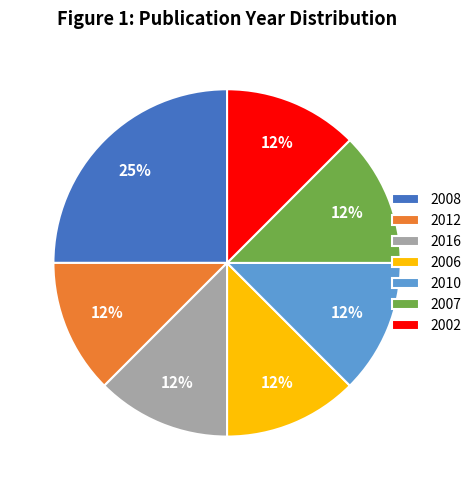

Is it true that 2008 is 19% of the pie?

False